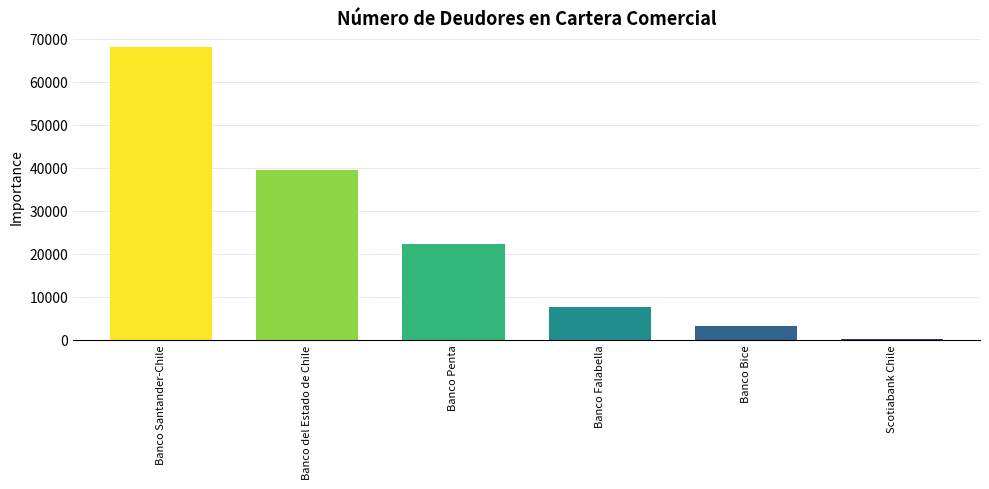

What is the ratio of the value at Banco Penta to the value at Banco Santander-Chile?

0.3